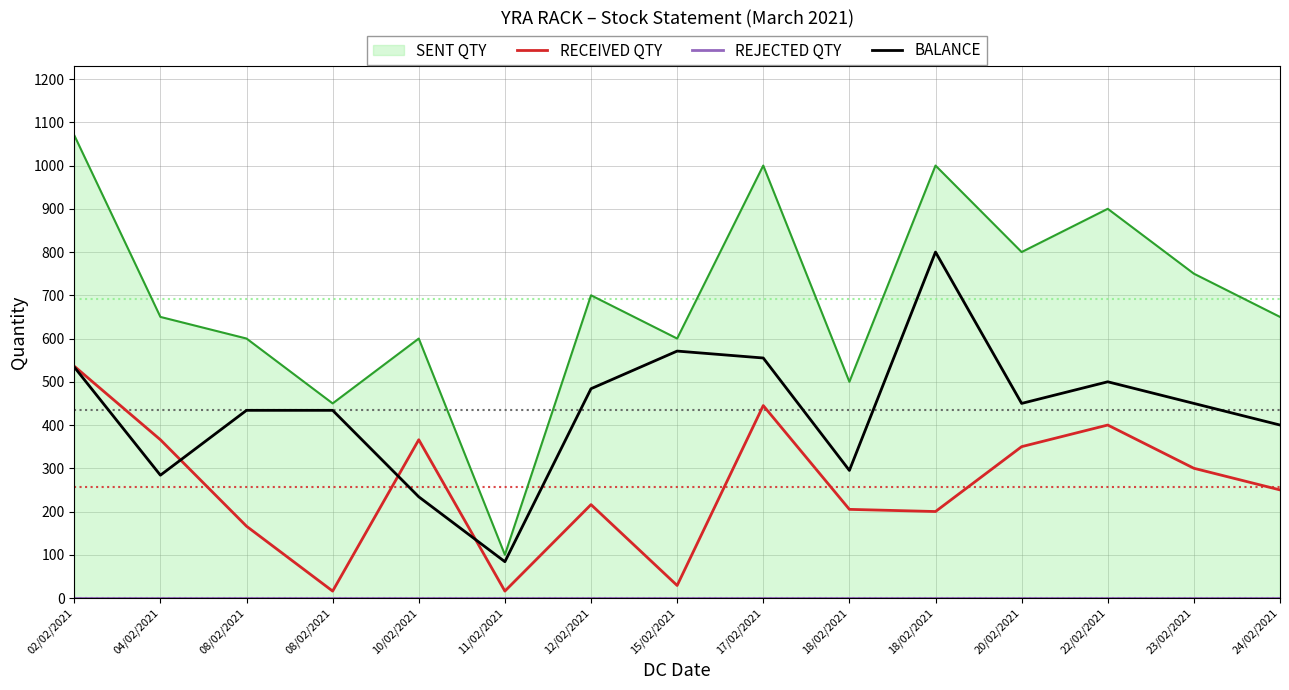

How many interior local peaks does the RECEIVED QTY series have?

4